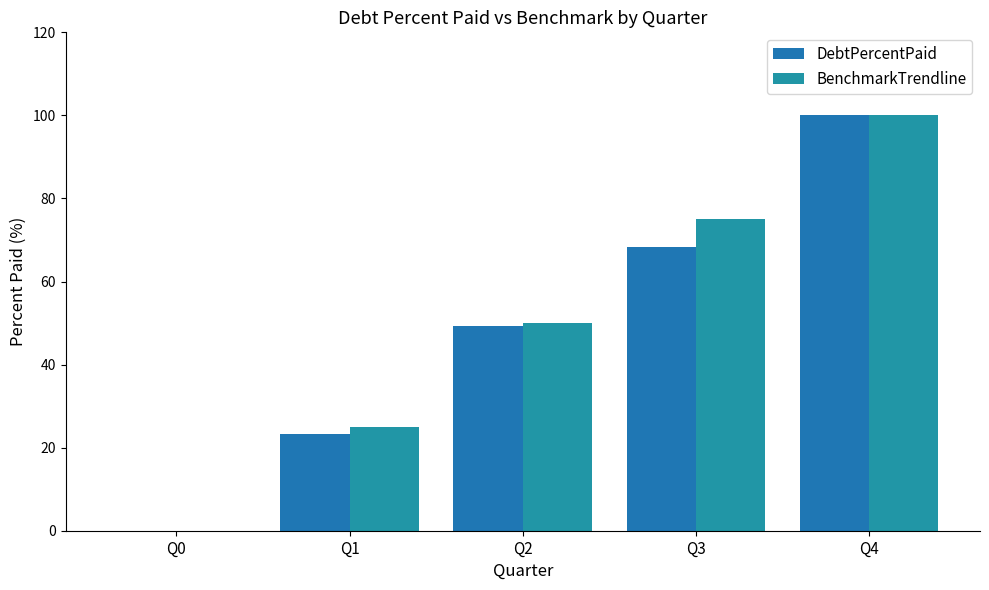

Count the number of data series in this chart.

2